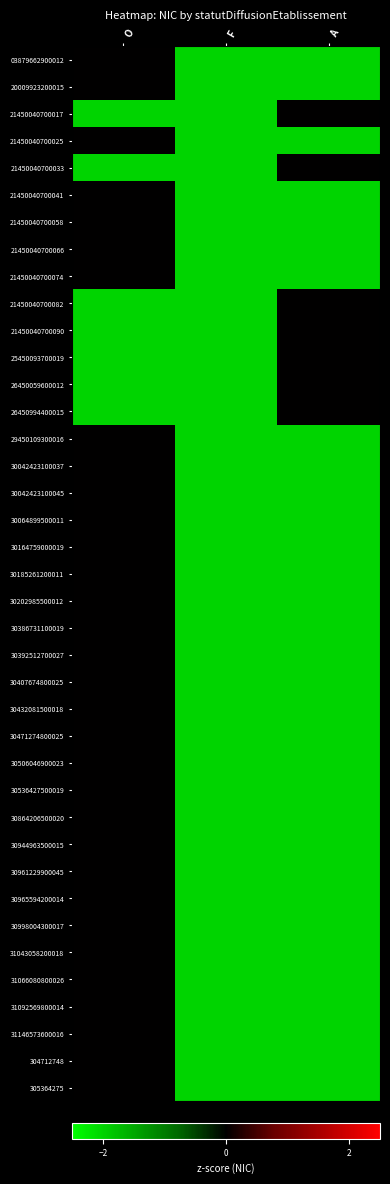

What is the total value across all series at A?

-64